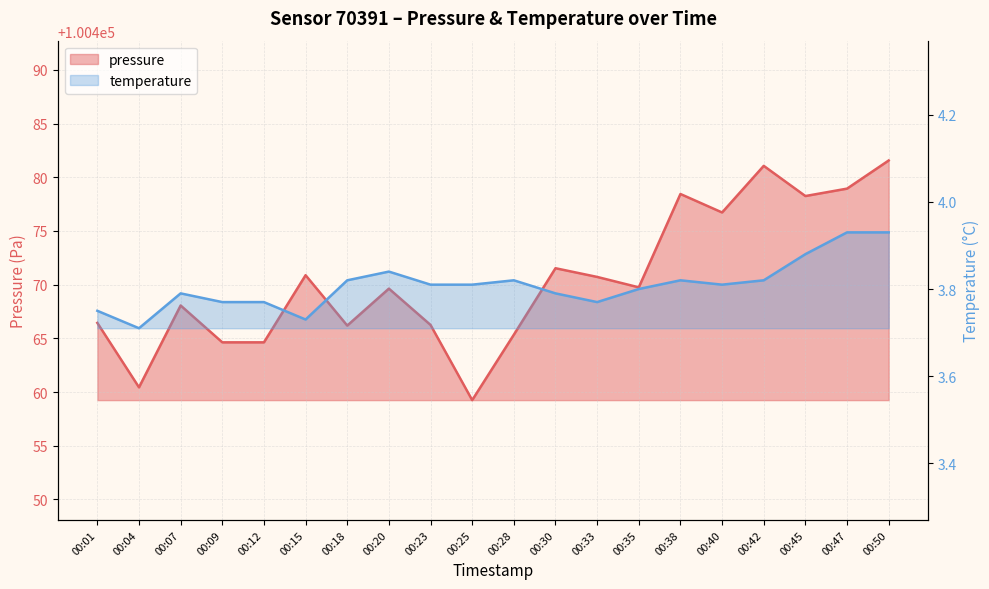

Is the value of temperature at 00:23 greater than the value of pressure at 00:04?

No